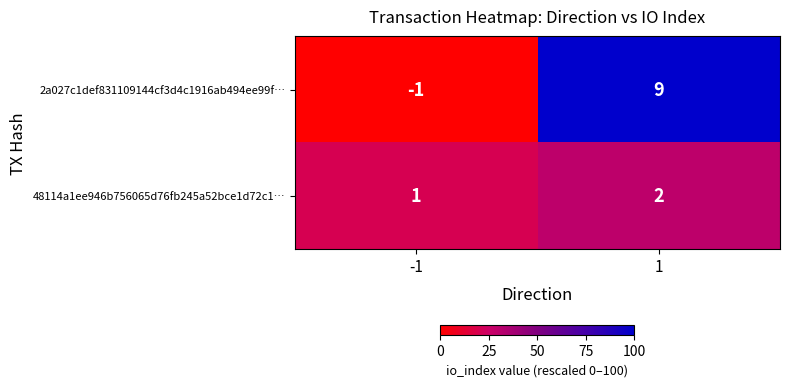

The 48114a1ee946b756065d76fb245a52bce1d72c1… series shows 2 at 1. True or false?

True